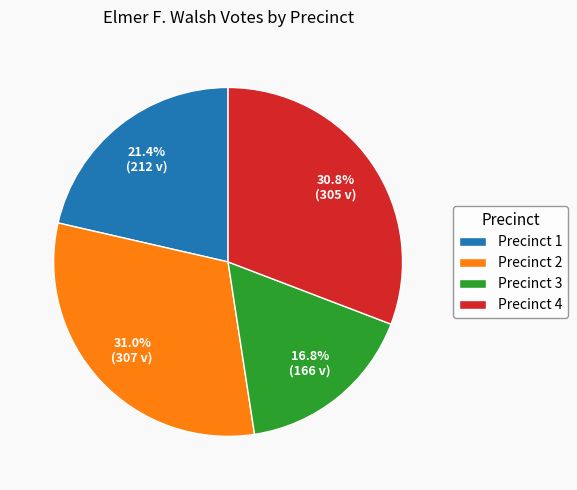

What percentage is NOT represented by Precinct 1?

78.6%